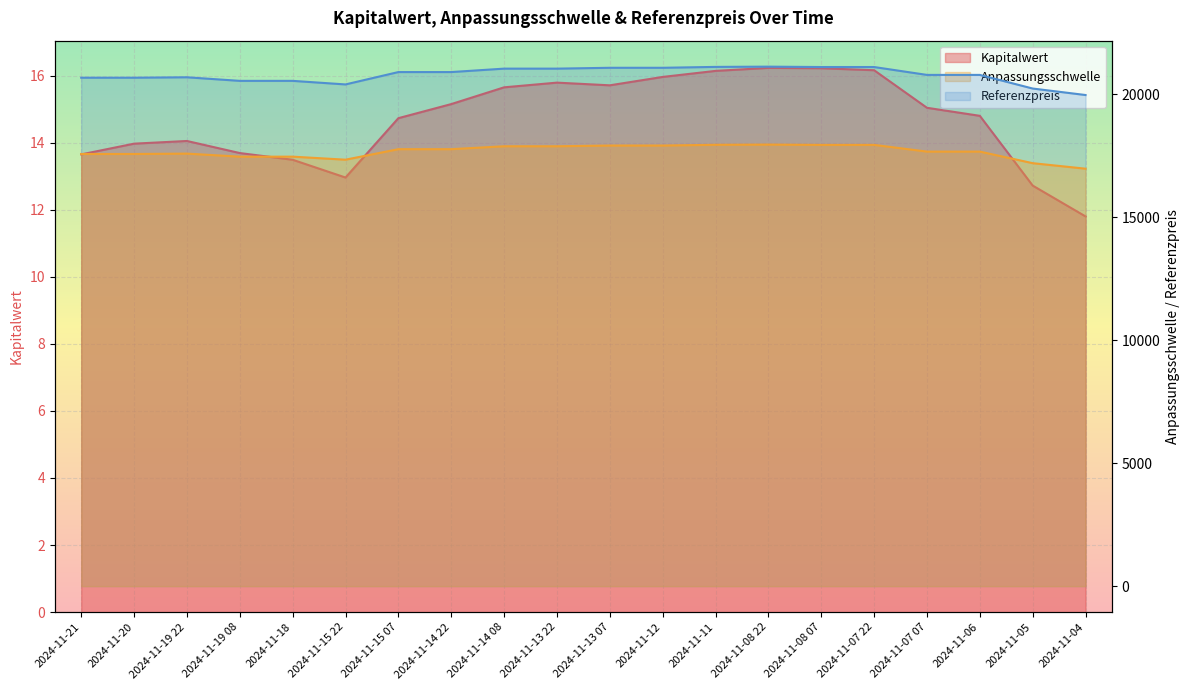

What is the difference between the maximum and second lowest values in the Anpassungsschwelle series?

756.3